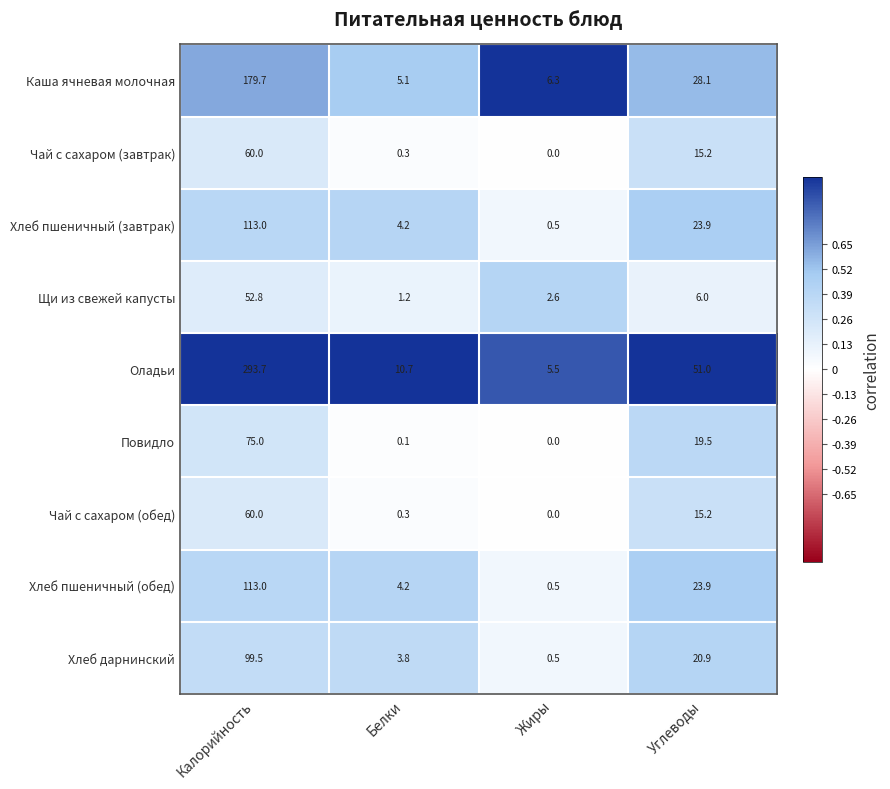

List the labels in order of Щи из свежей капусты value, smallest first.

Белки, Жиры, Углеводы, Калорийность